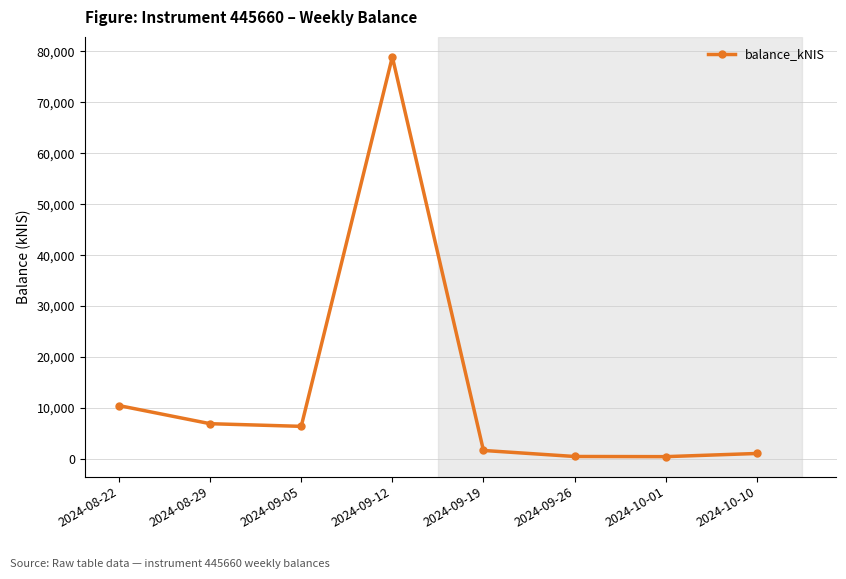

How many categories are shown in the chart?

8